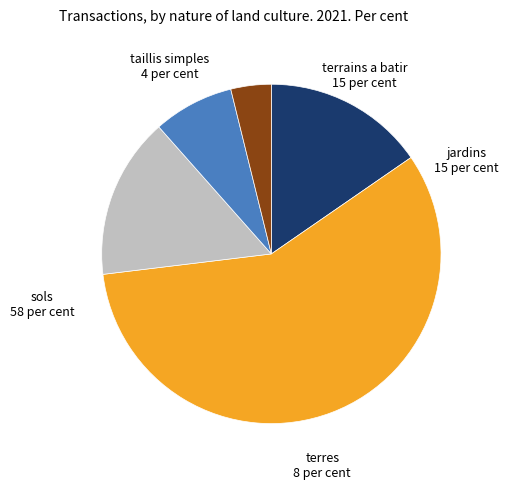

Does any single category account for the majority?

Yes